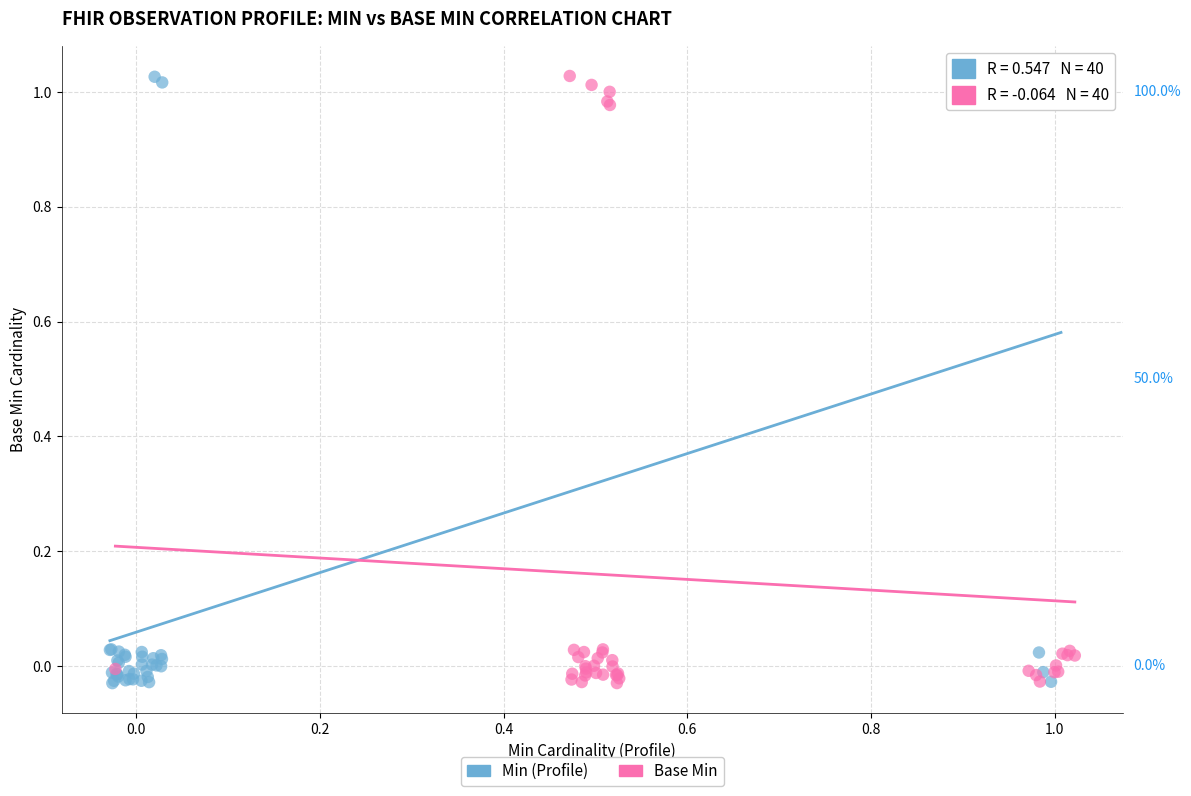

What are all the series names shown in the legend?

Min (Profile), Base Min